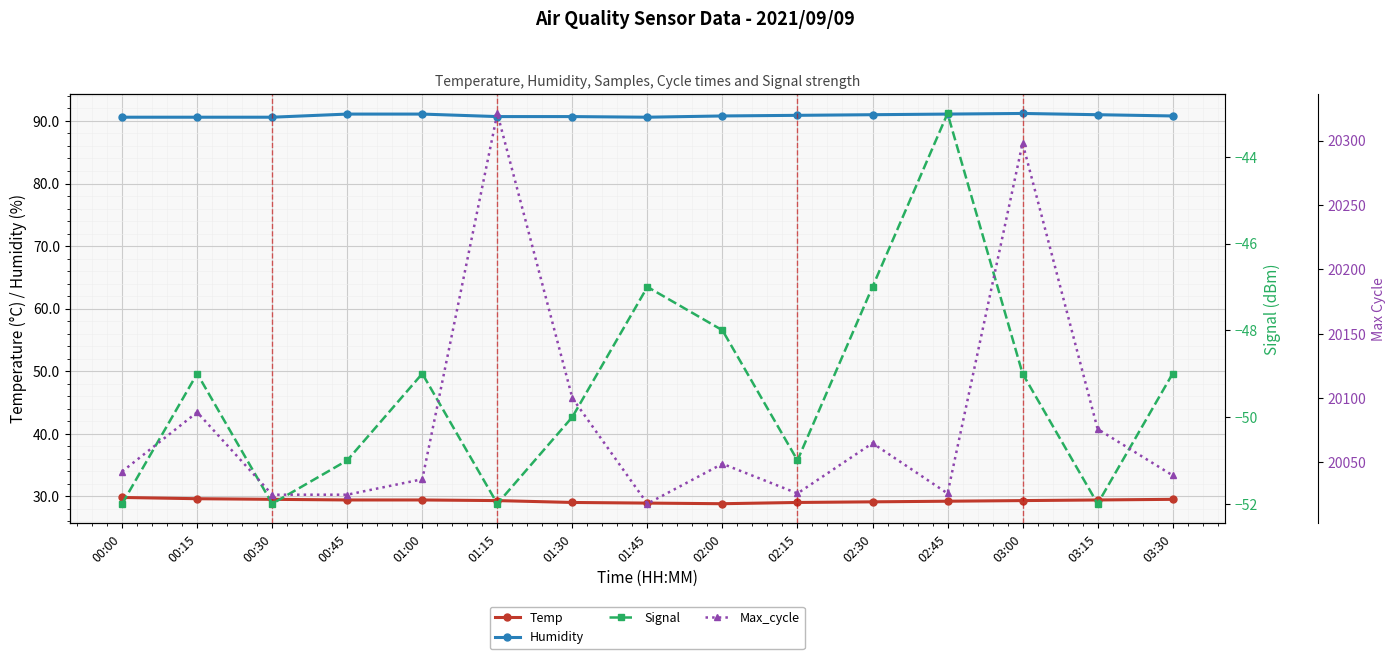

How many lines are shown in the chart?

4